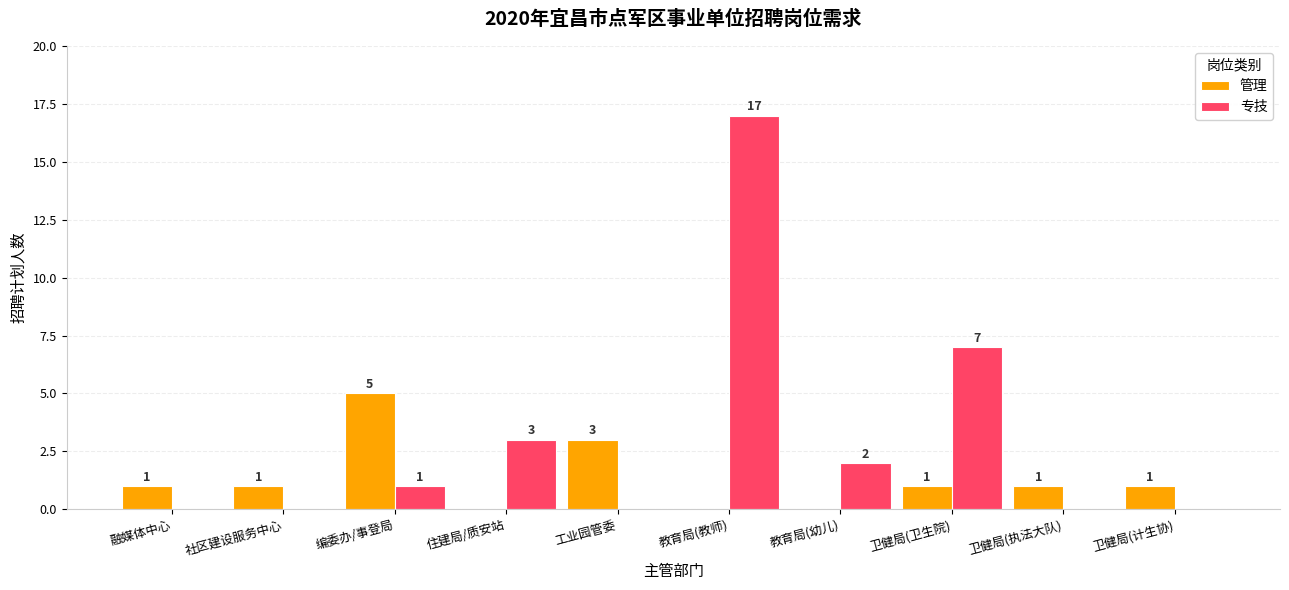

Is the value of 专技 at 教育局(幼儿) greater than the value of 管理 at 卫健局(执法大队)?

Yes